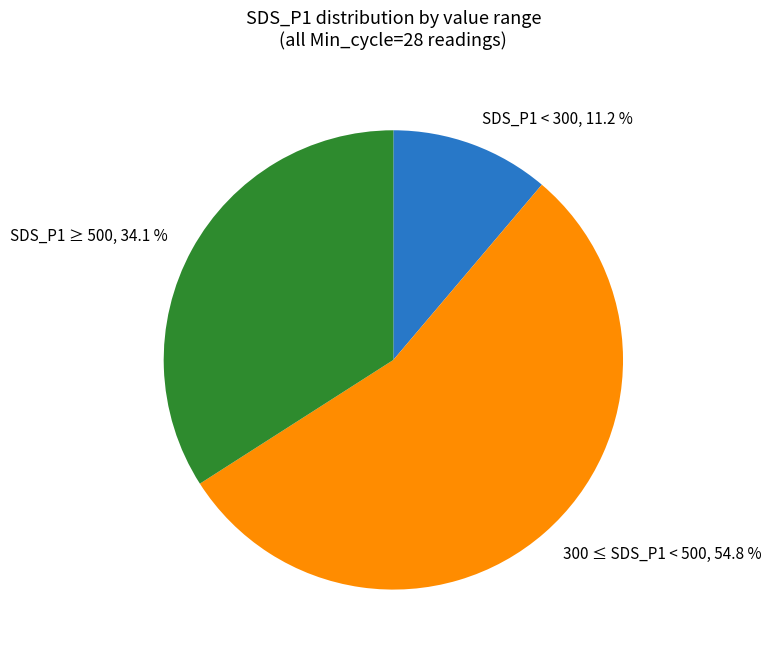

Which category has the biggest portion of the pie?

300 ≤ SDS_P1 < 500, 54.8 %